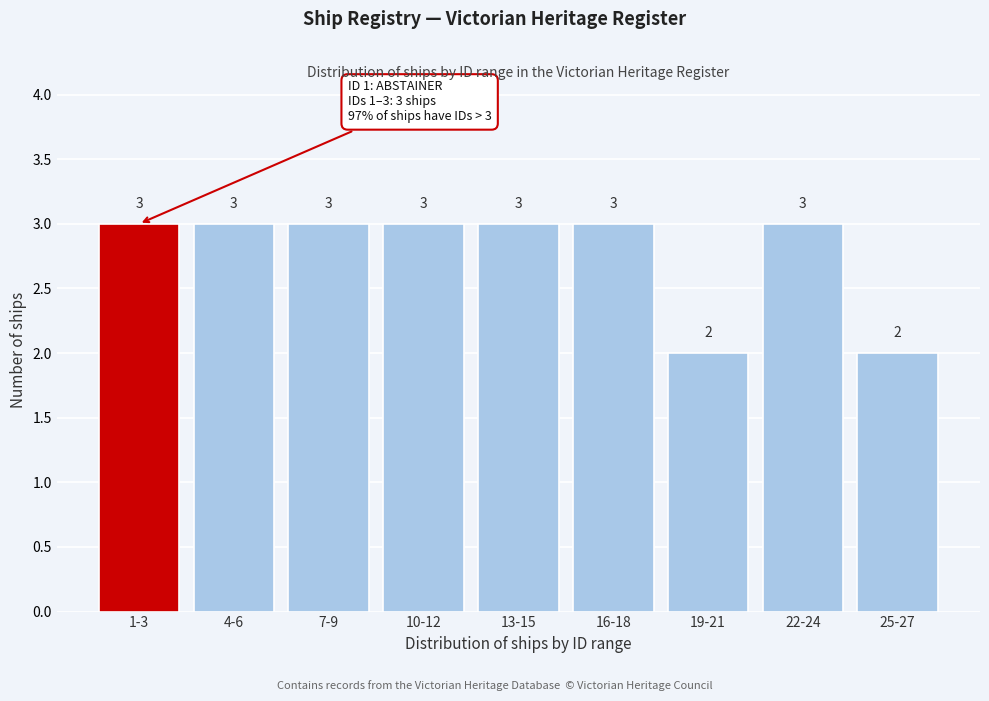

Reading left to right, transcribe all the data shown in this chart.

3	3	3	3	3	3	2	3	2